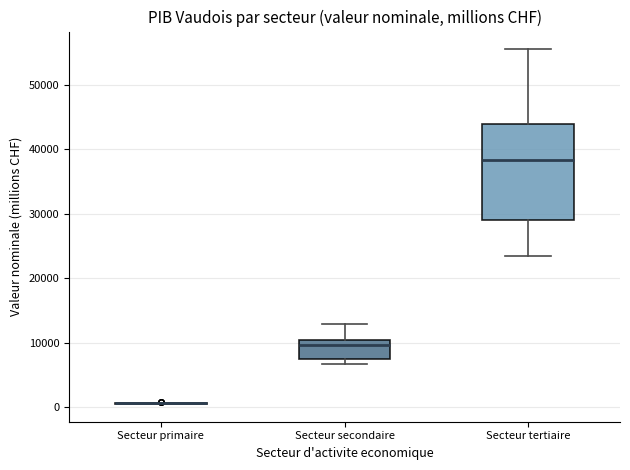

Which box is the tallest, from its lower edge to its upper edge?

Secteur tertiaire